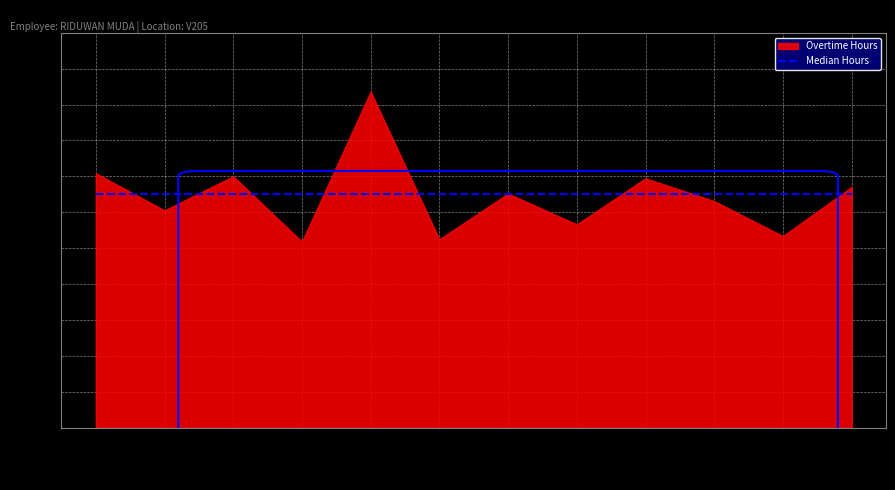

Between 26 Thu(2) and 3 Thu, which is larger?

3 Thu